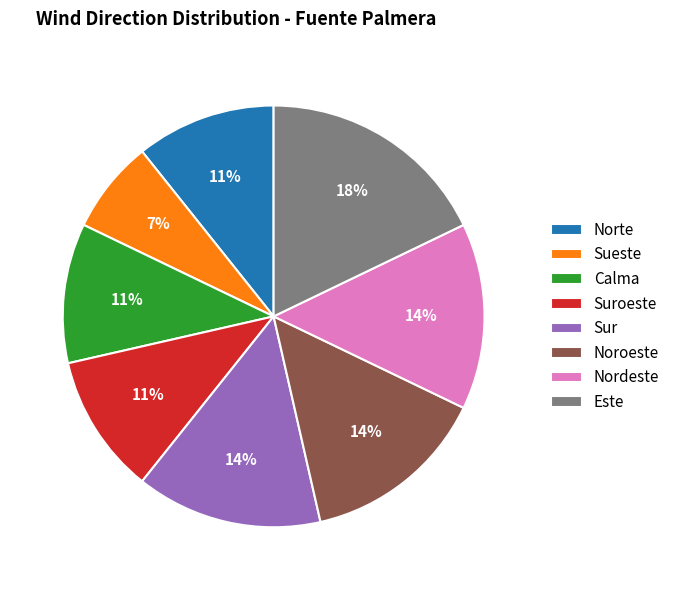

Which slice is the largest?

Este